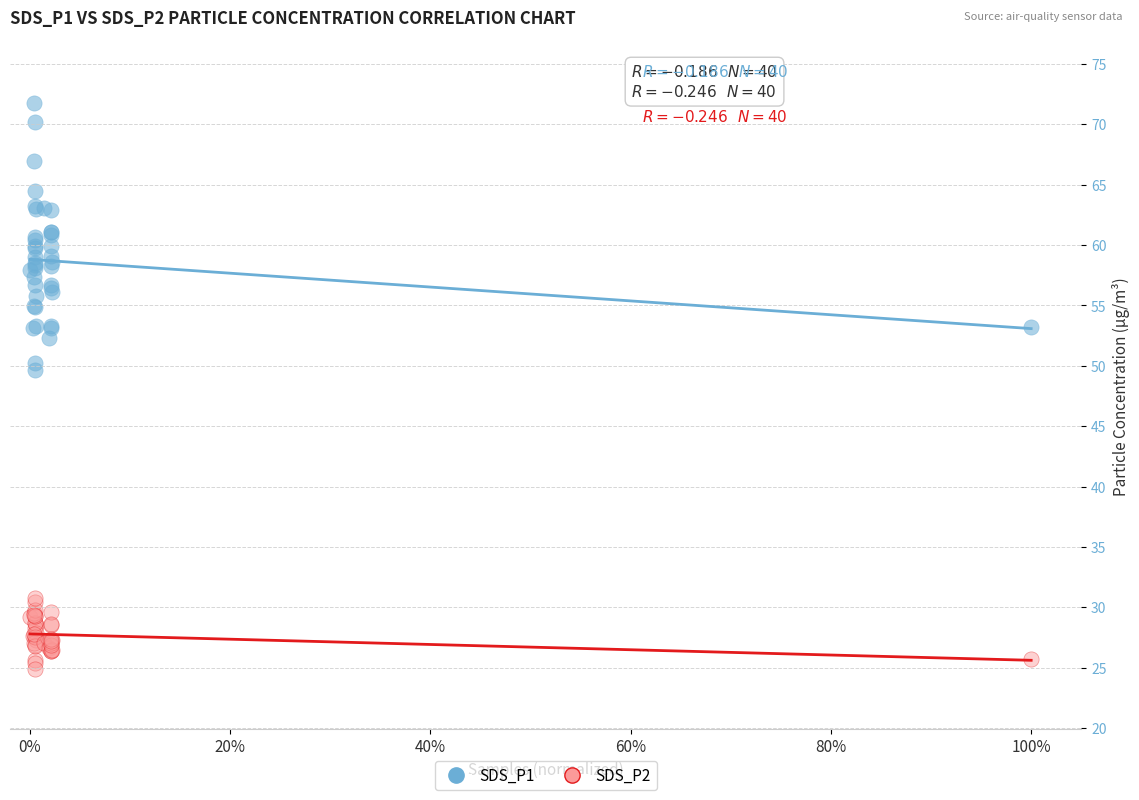

Which series has the largest Y range (max minus min)?

SDS_P1